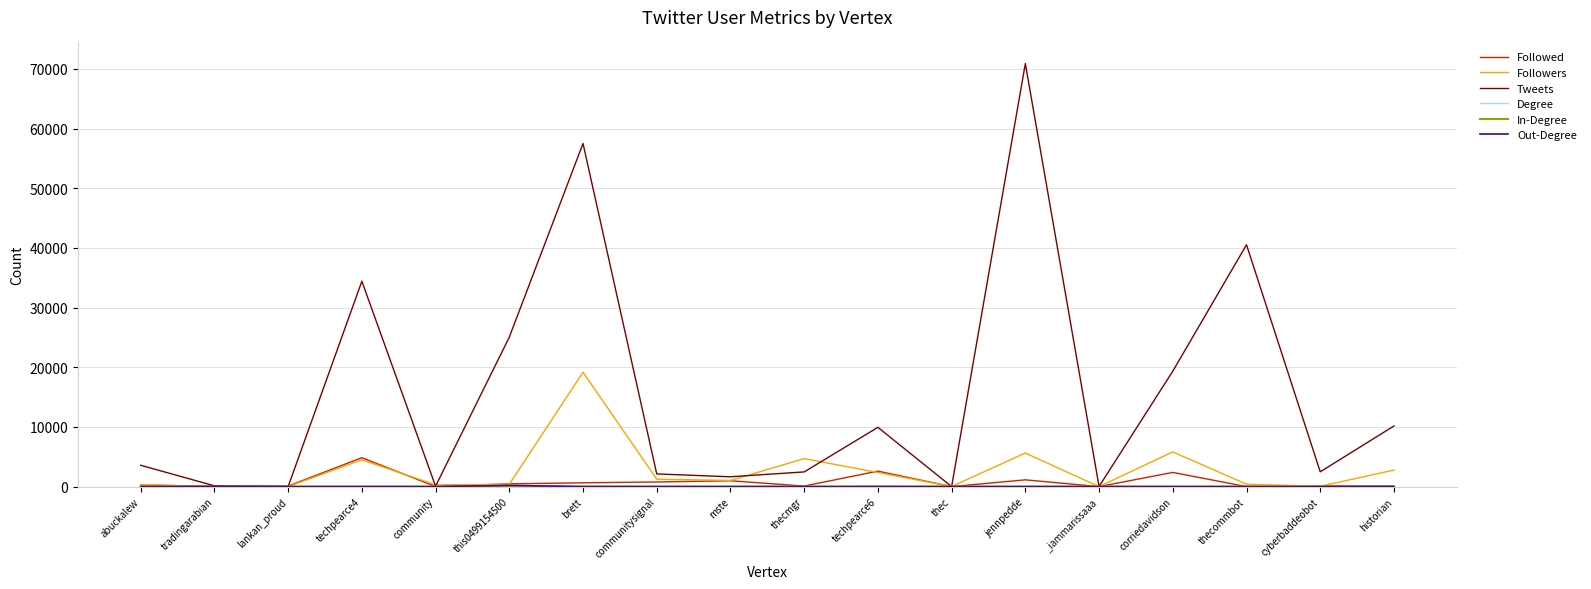

What is the spread (max minus min) of values at techpearce6?

9933